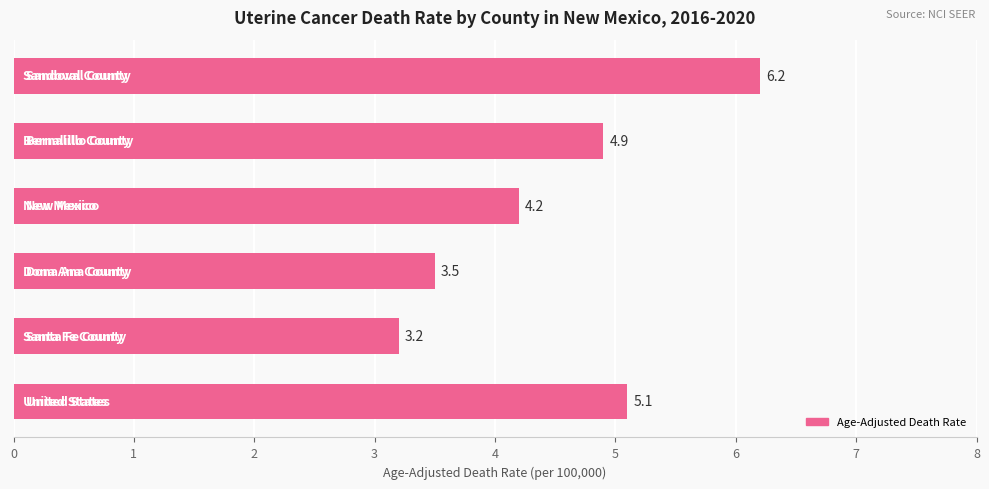

Reading top to bottom, transcribe all the data shown in this chart.

6.2	4.9	4.2	3.5	3.2	5.1